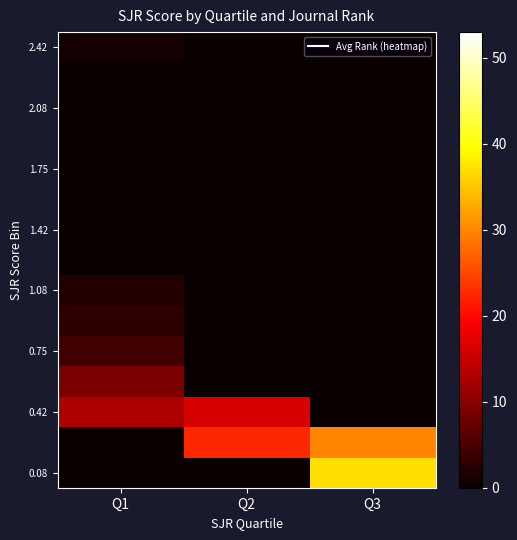

What is the total value across all series at Q2?

39.0